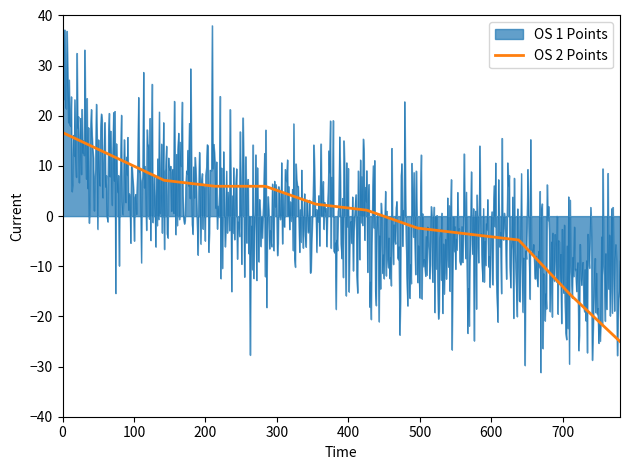

How many categories are shown in the chart?

780